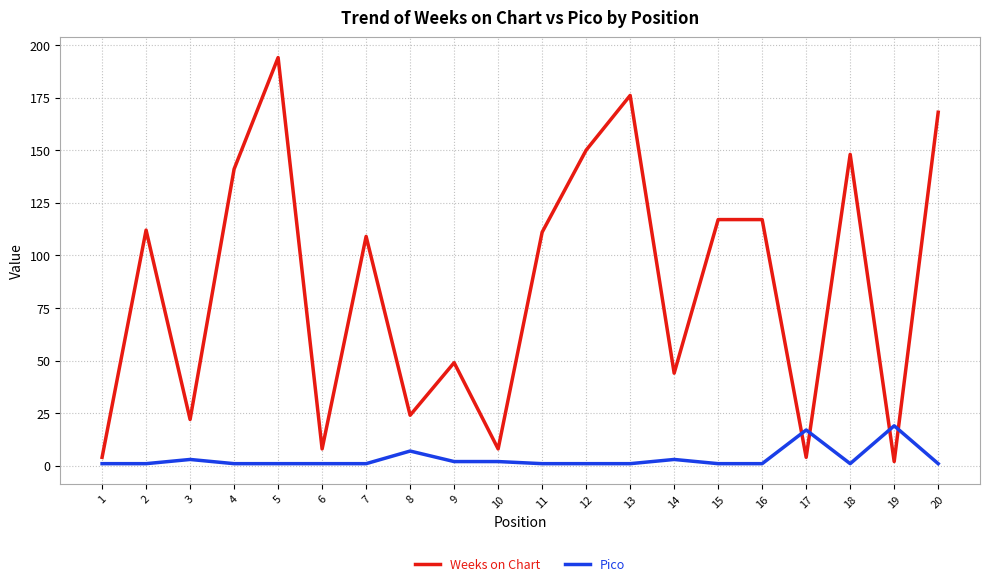

The value of Weeks on Chart at 7 is 109. True or false?

True